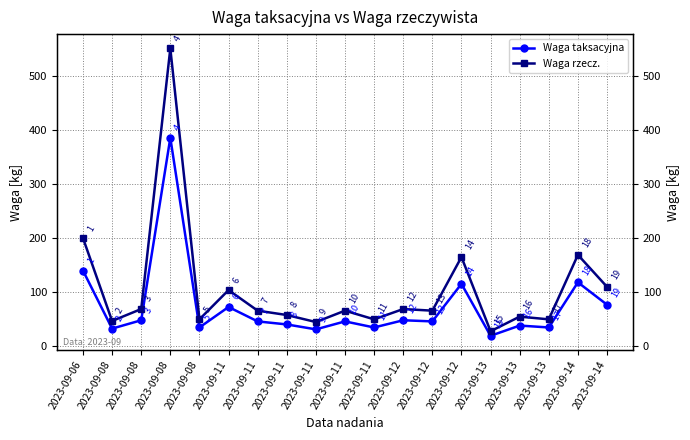

What value does the Waga rzecz. series have at 2023-09-13?

28.0